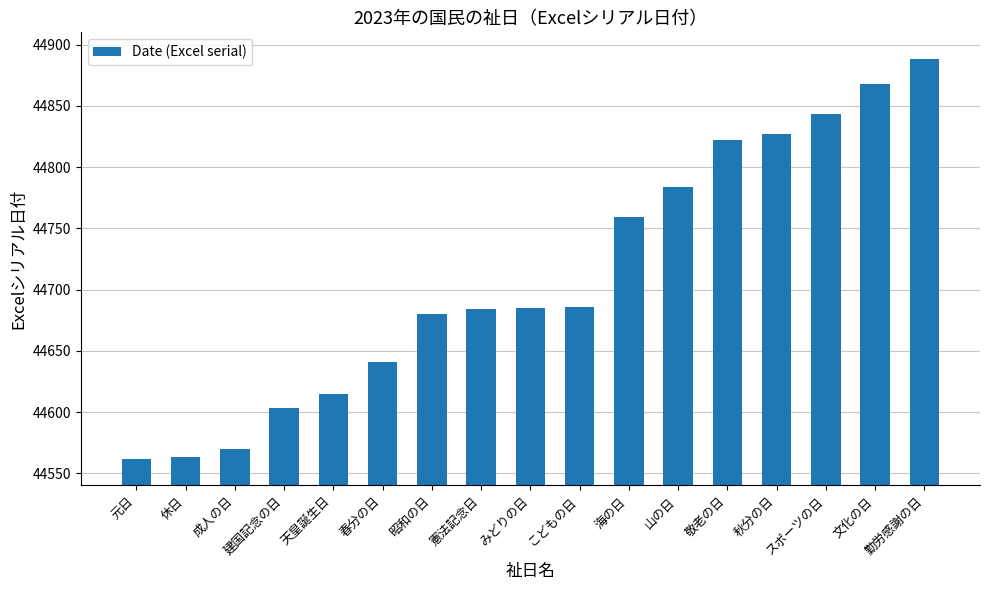

What is the label of the 11th bar from the right?

昭和の日